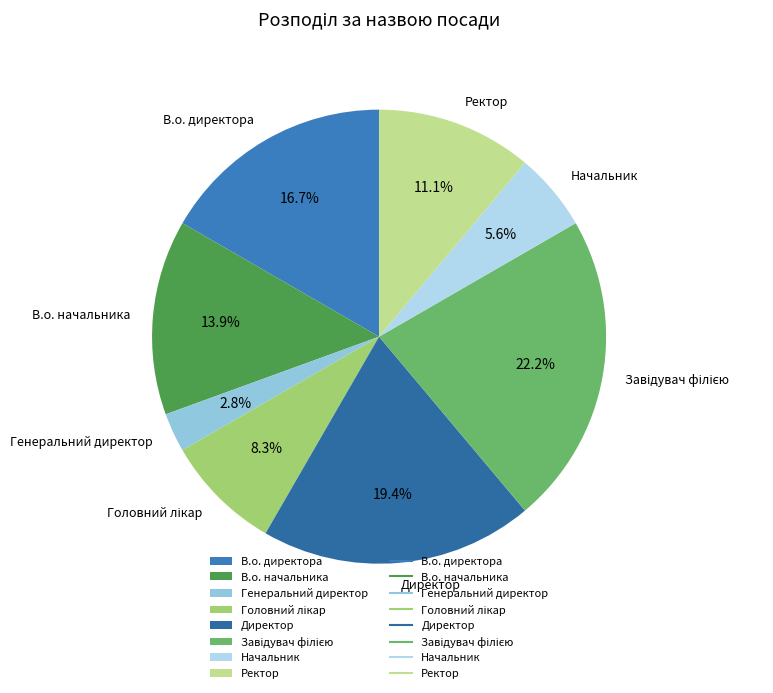

True or false: Генеральний директор accounts for 3% of the total.

True